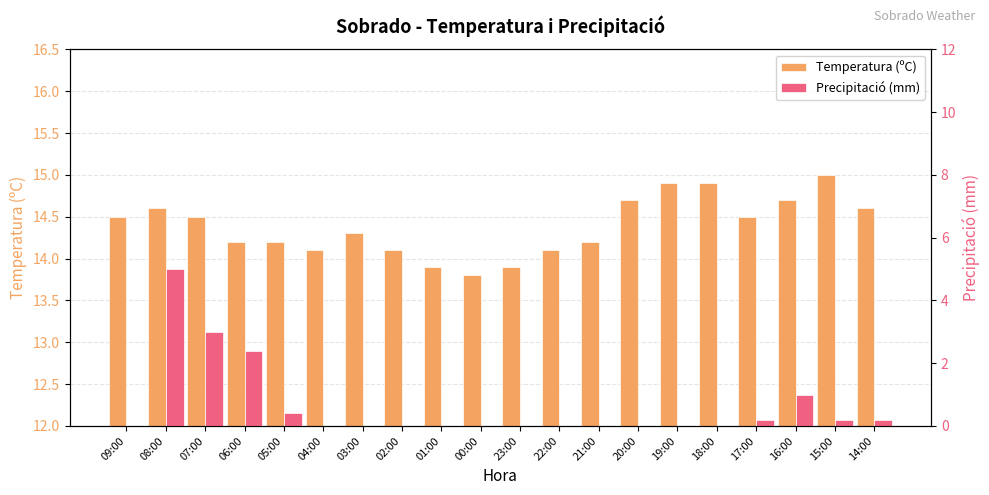

What is the total value across all series at 00:00?

13.8